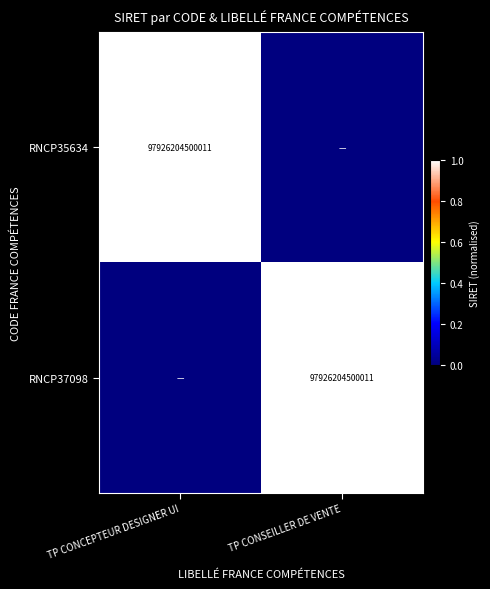

What is the total value across all series at TP CONSEILLER DE VENTE?

1